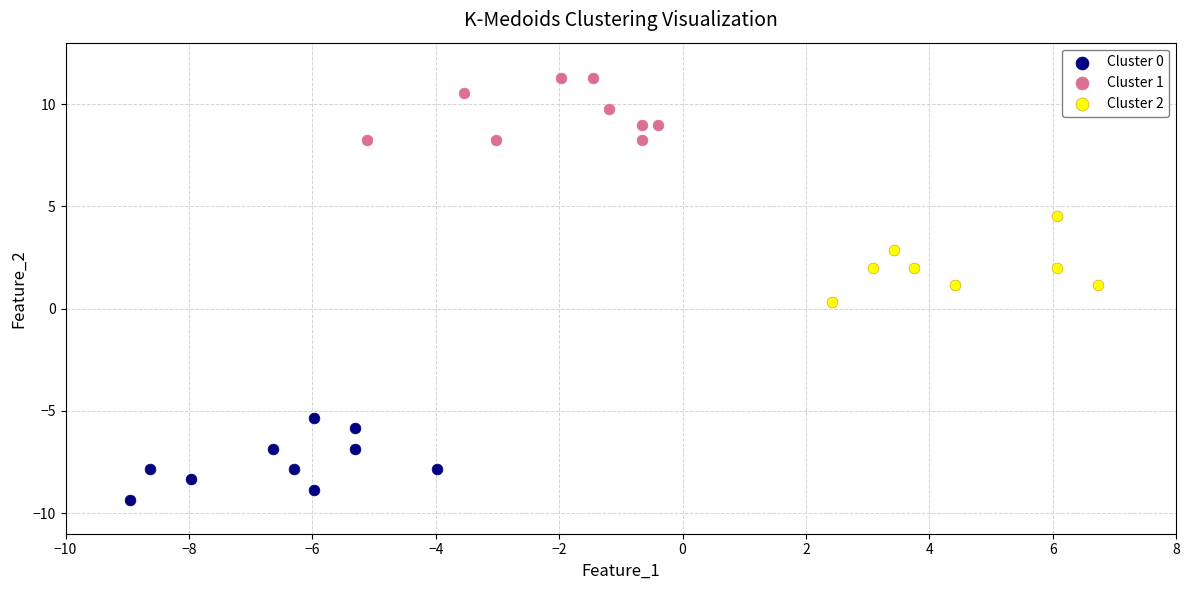

What are all the series names shown in the legend?

Cluster 0, Cluster 1, Cluster 2